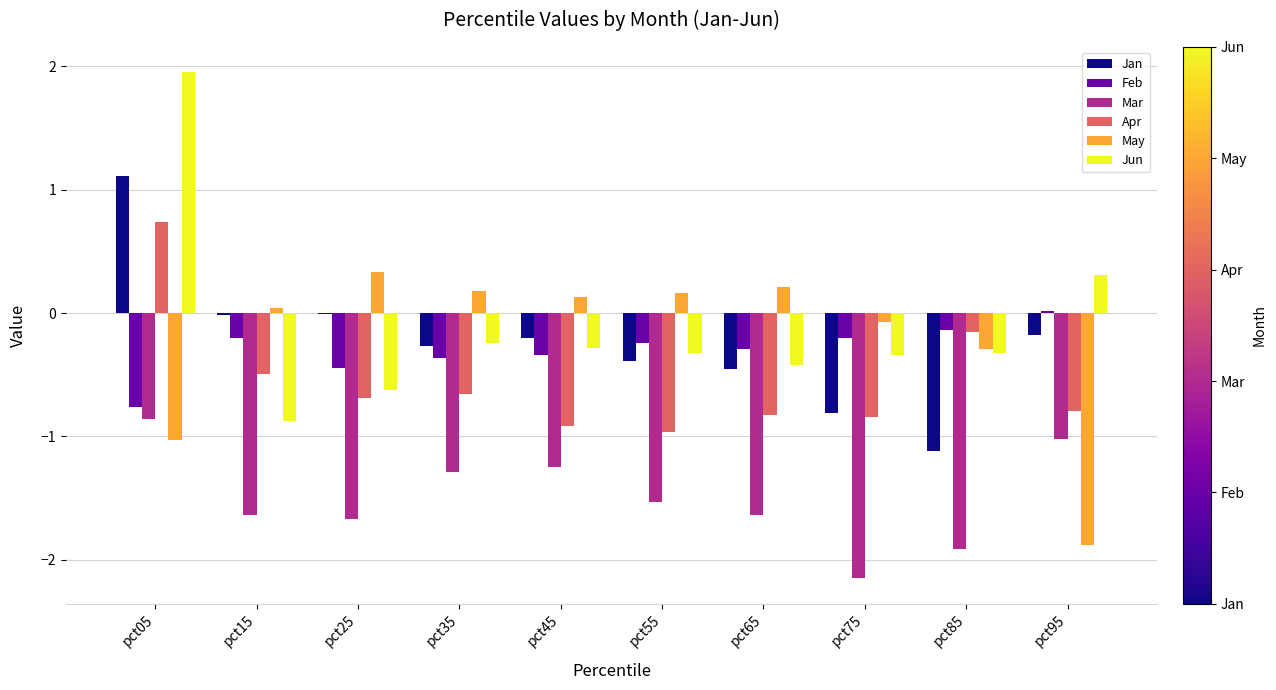

What is the maximum value for Jan?

1.1